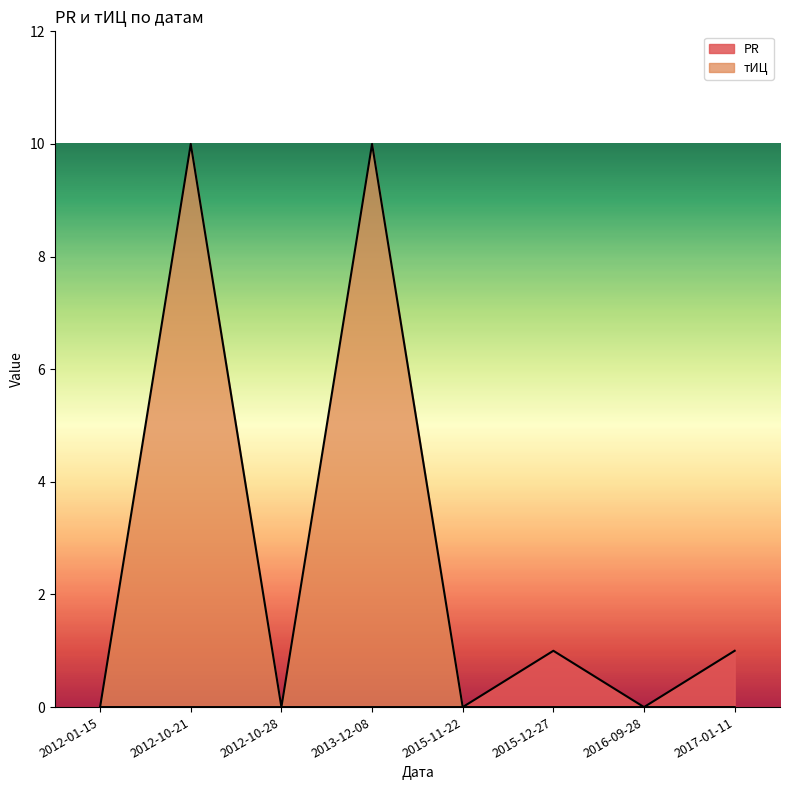

Is the value of PR at 2013-12-08 greater than the value of тИЦ at 2016-09-28?

No